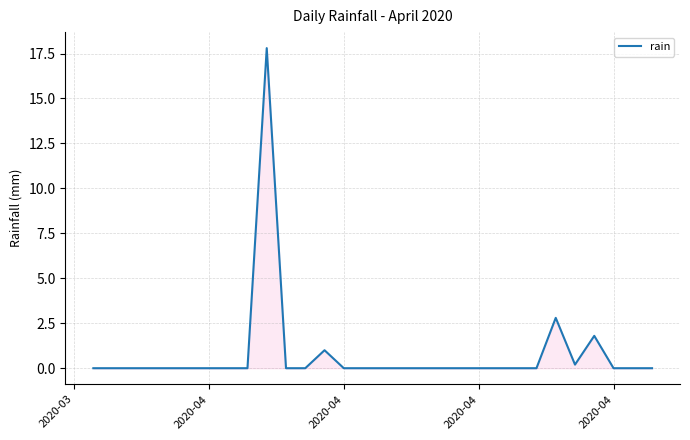

What is the greatest value displayed?

17.8